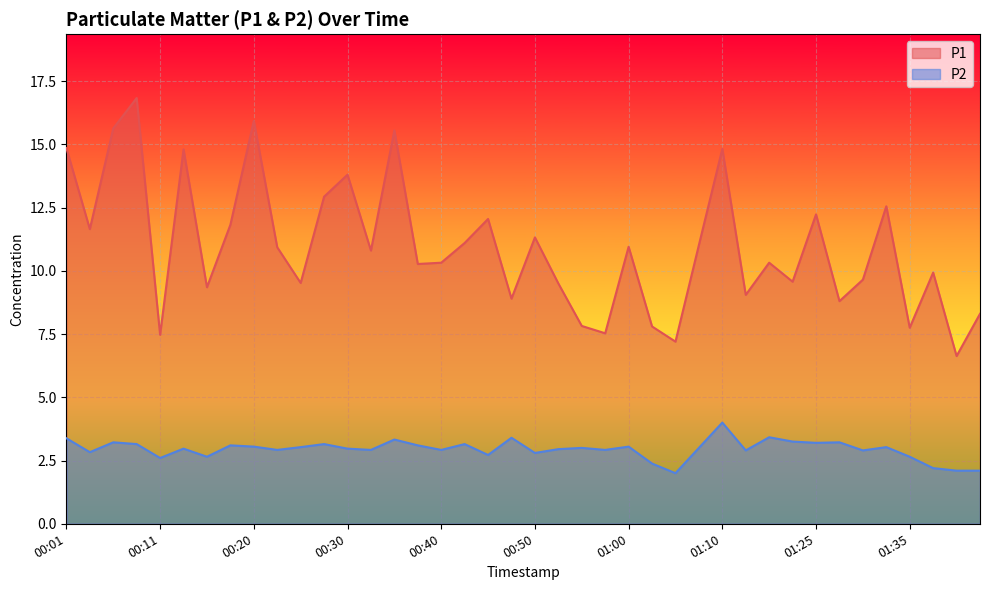

True or false: P2 has a value of 4.4 at 00:50.

False